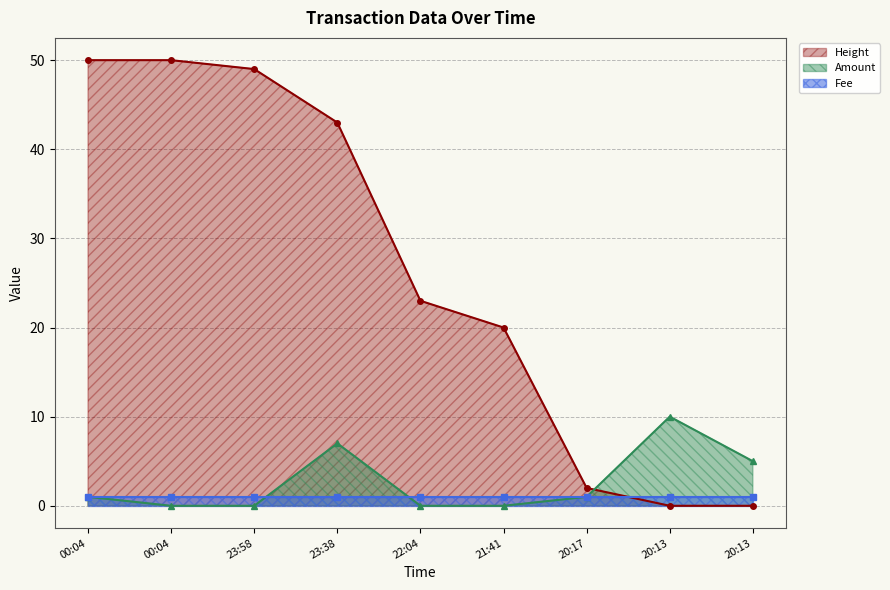

What is the greatest value displayed?

50